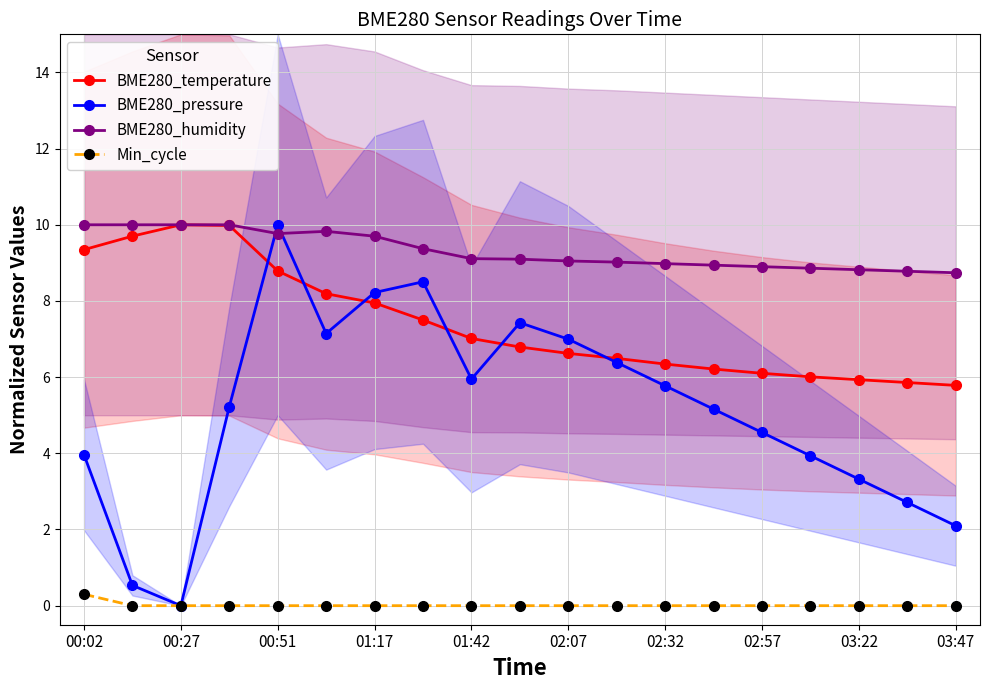

True or false: Min_cycle has more than 1 points higher than both neighbors.

False